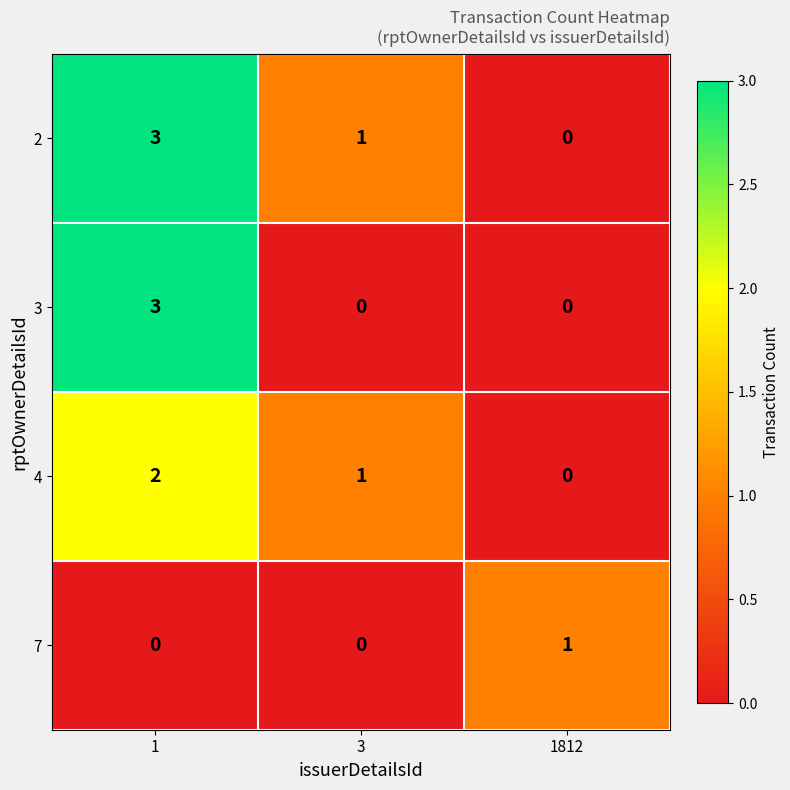

Is it true that 7 equals 2 at 1812?

False